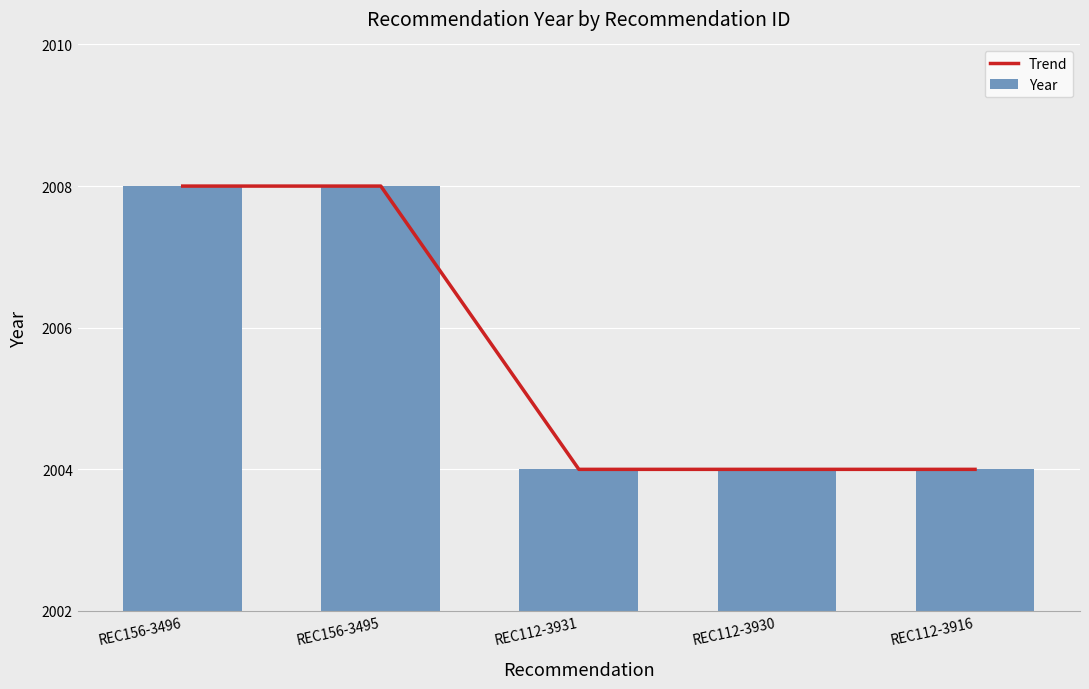

What is the sum of all Trend values?

10028